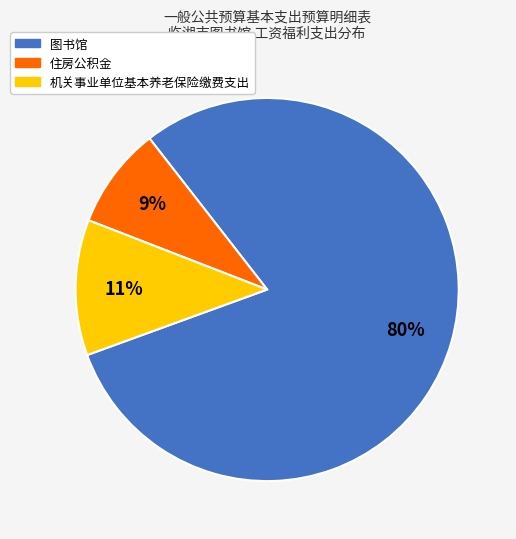

What is the largest slice in the pie chart?

图书馆